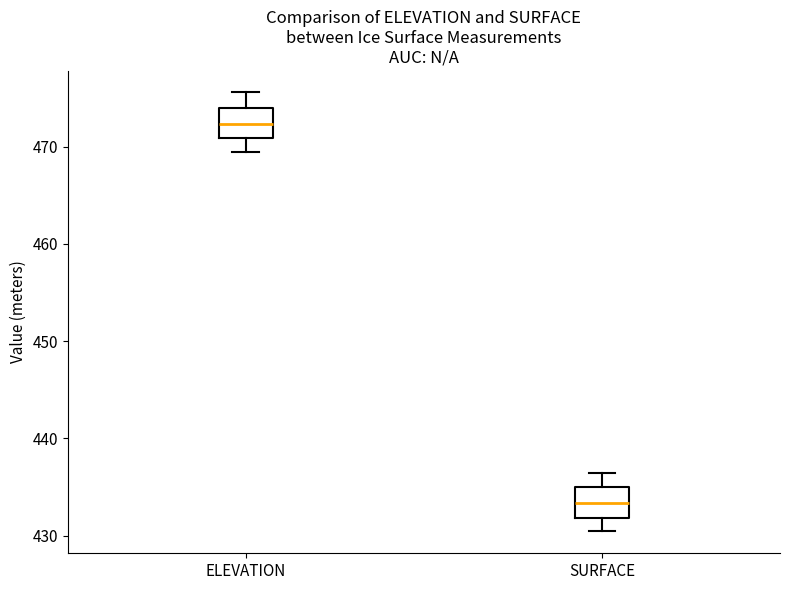

Where does the median line of the box for SURFACE sit on the y-axis? The values are not printed on the chart, so give them approximately, as read against the axis.

433